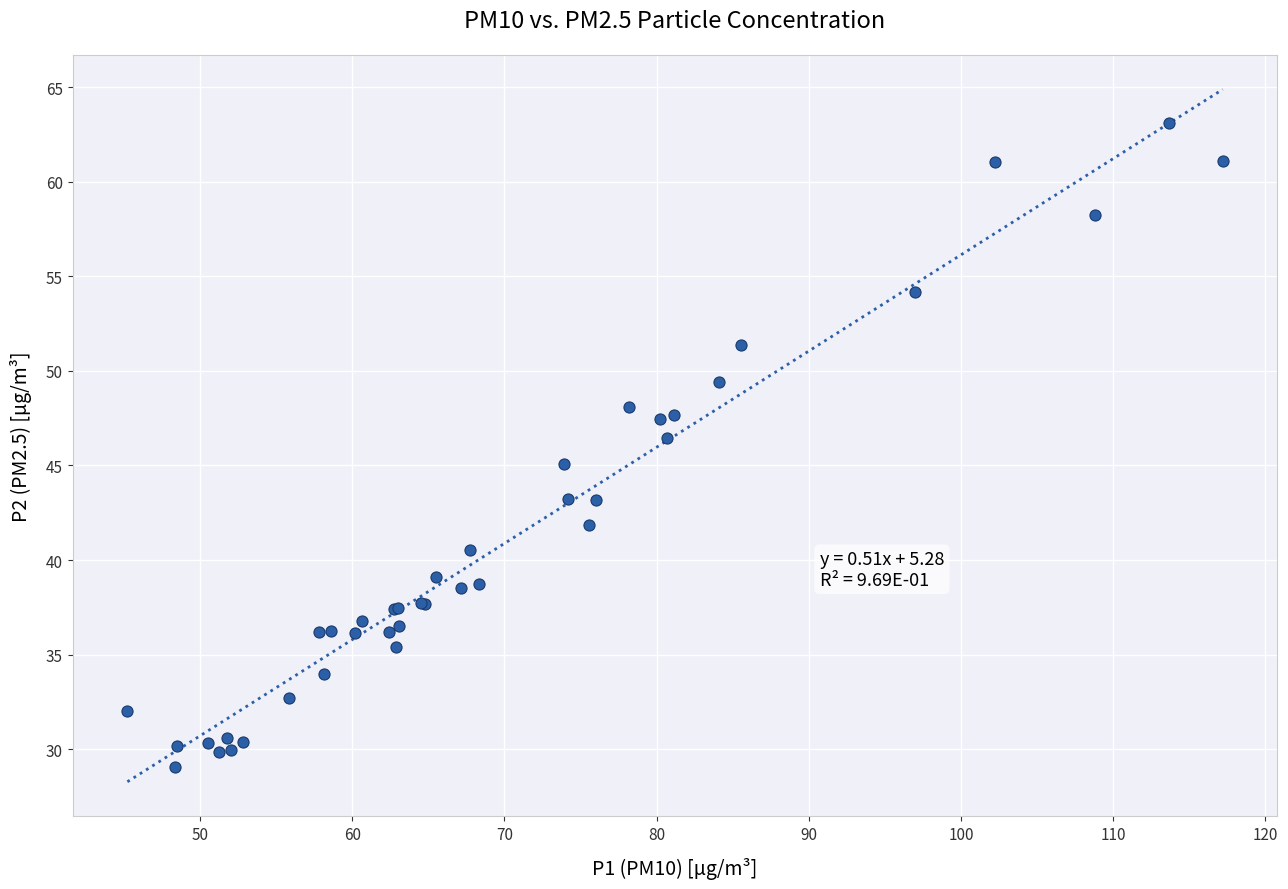

What Y value in the scatter plot is closest to 46?

46.5